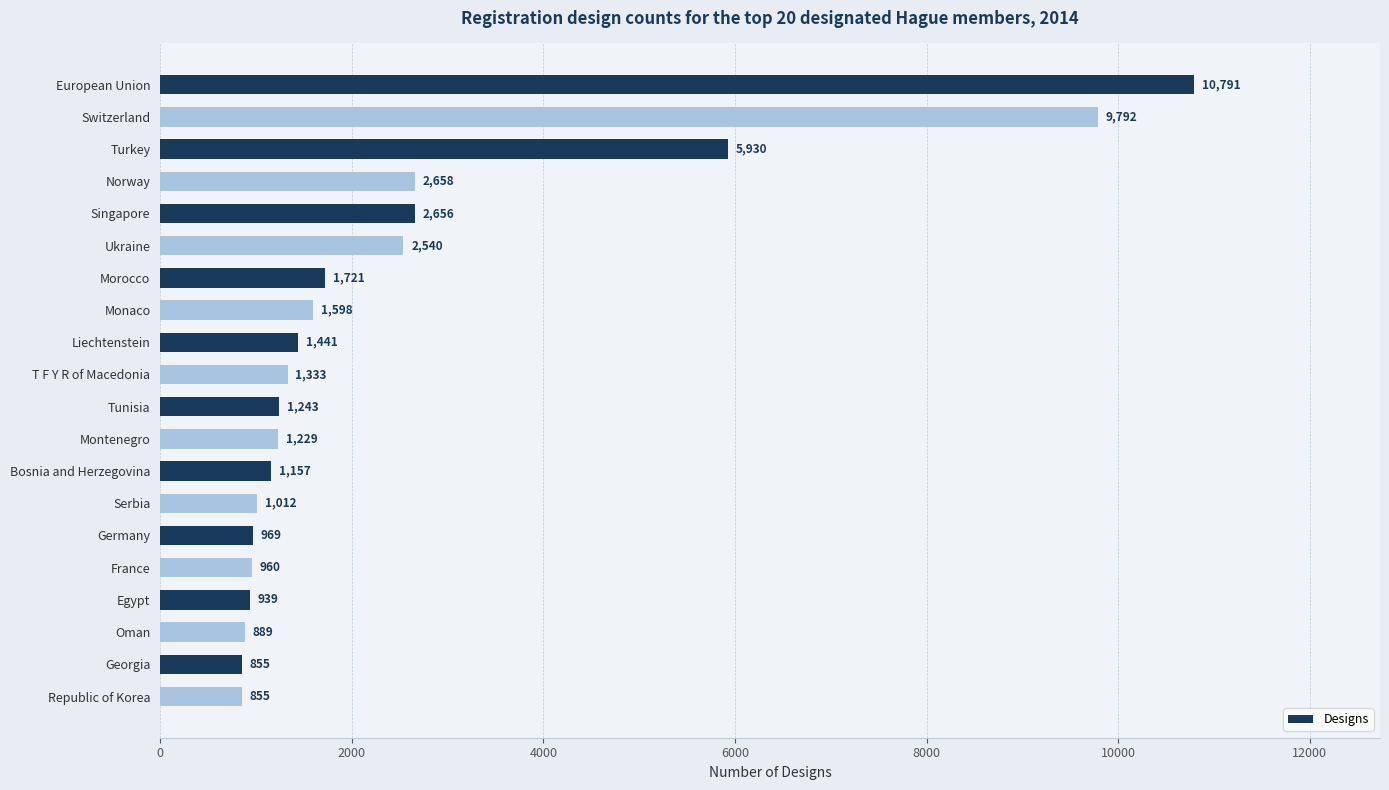

Reading top to bottom, extract all data points from this chart.

European Union=10791	Switzerland=9792	Turkey=5930	Norway=2658	Singapore=2656	Ukraine=2540	Morocco=1721	Monaco=1598	Liechtenstein=1441	T F Y R of Macedonia=1333	Tunisia=1243	Montenegro=1229	Bosnia and Herzegovina=1157	Serbia=1012	Germany=969	France=960	Egypt=939	Oman=889	Georgia=855	Republic of Korea=855